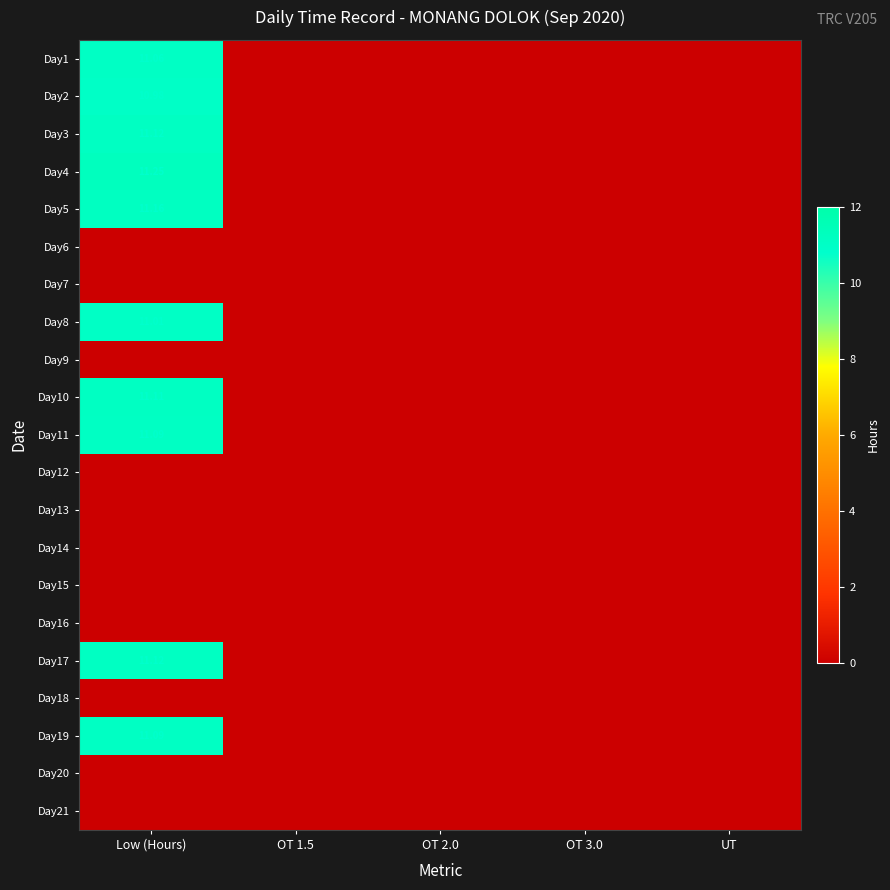

At how many categories does at least one series exceed 5?

1